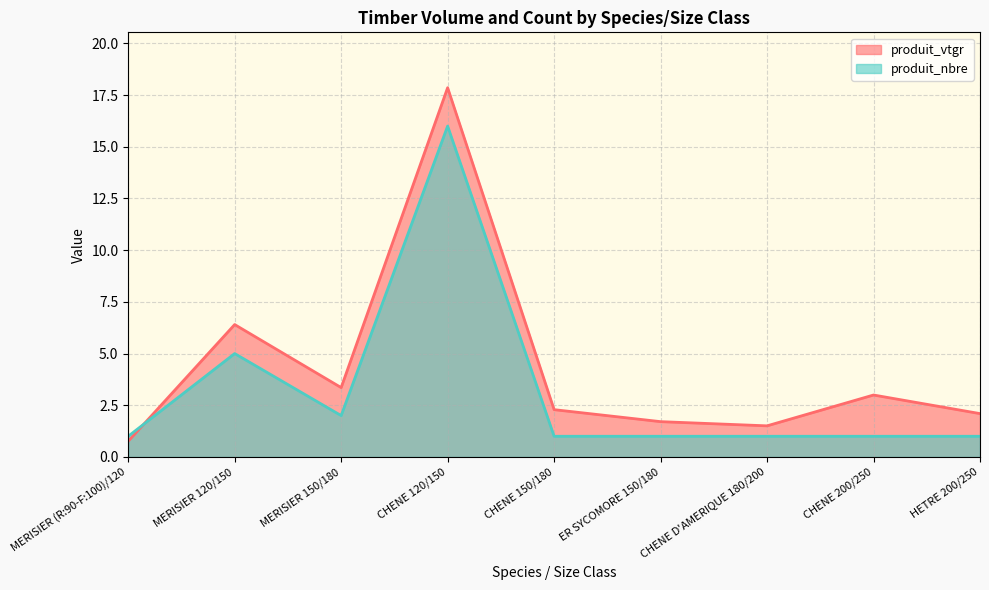

What are all the series names shown in the legend?

produit_vtgr, produit_nbre